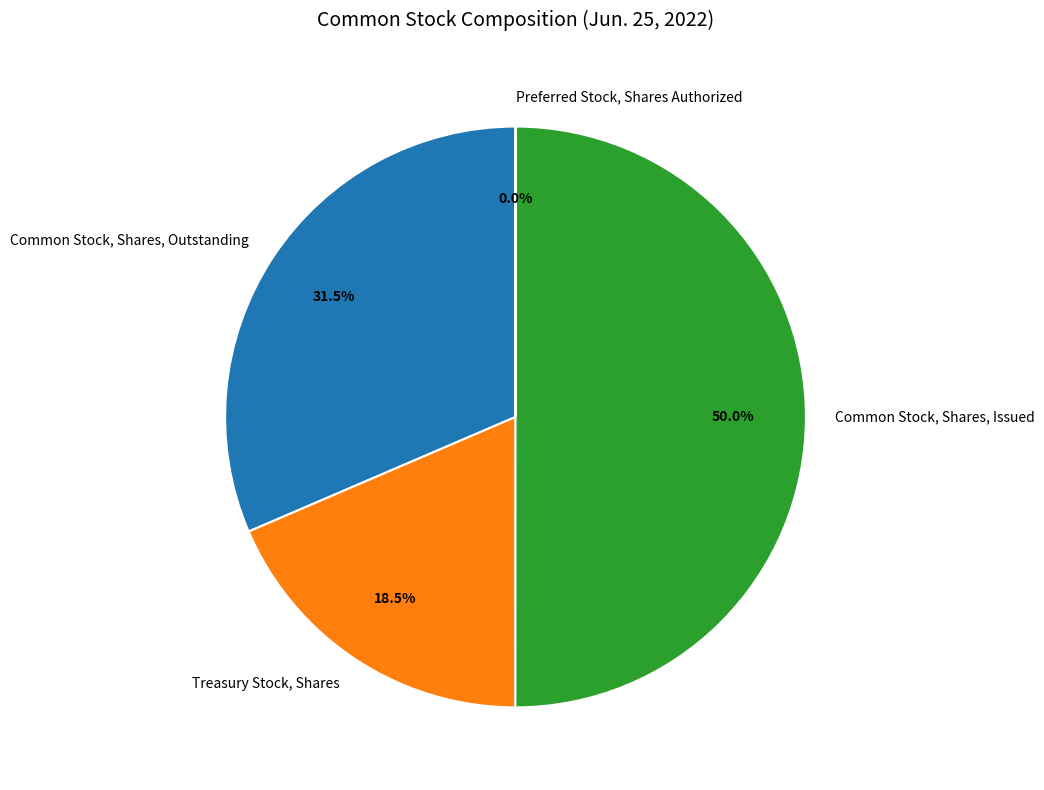

What percentage do Common Stock, Shares, Issued and Treasury Stock, Shares together represent?

68.5%